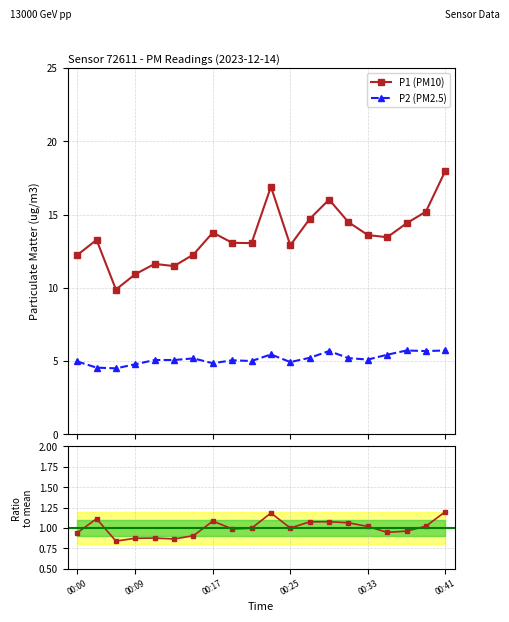

True or false: P1 (PM10) and P2 (PM2.5) cross at least once.

False